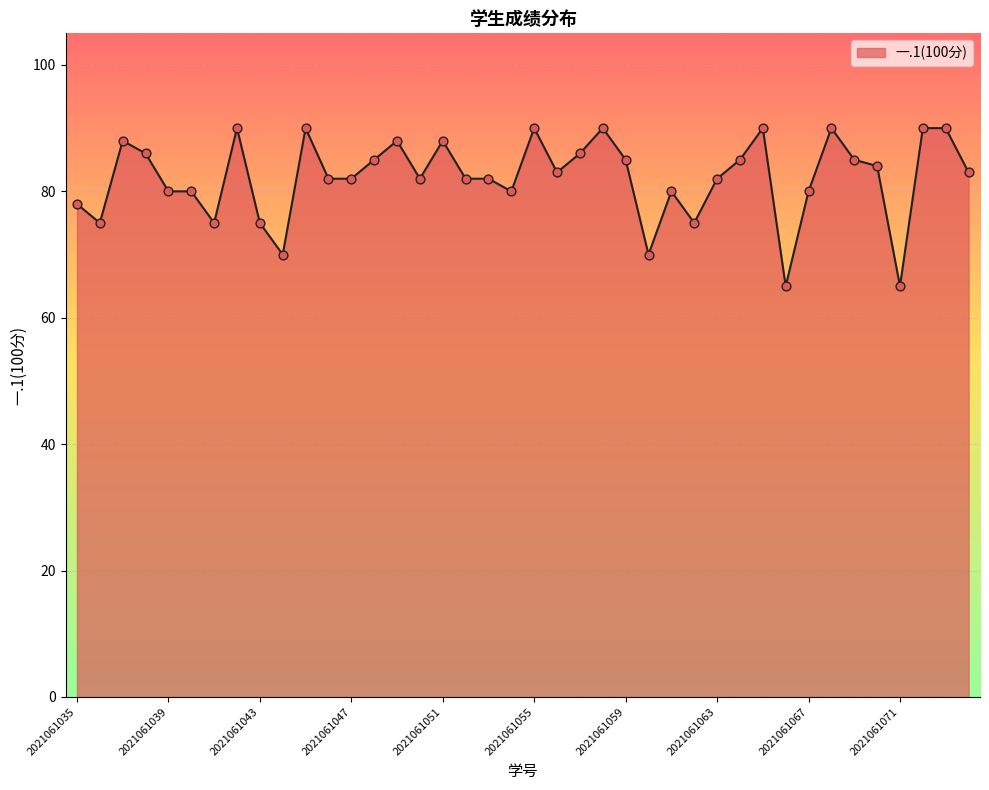

What is the greatest value displayed?

90